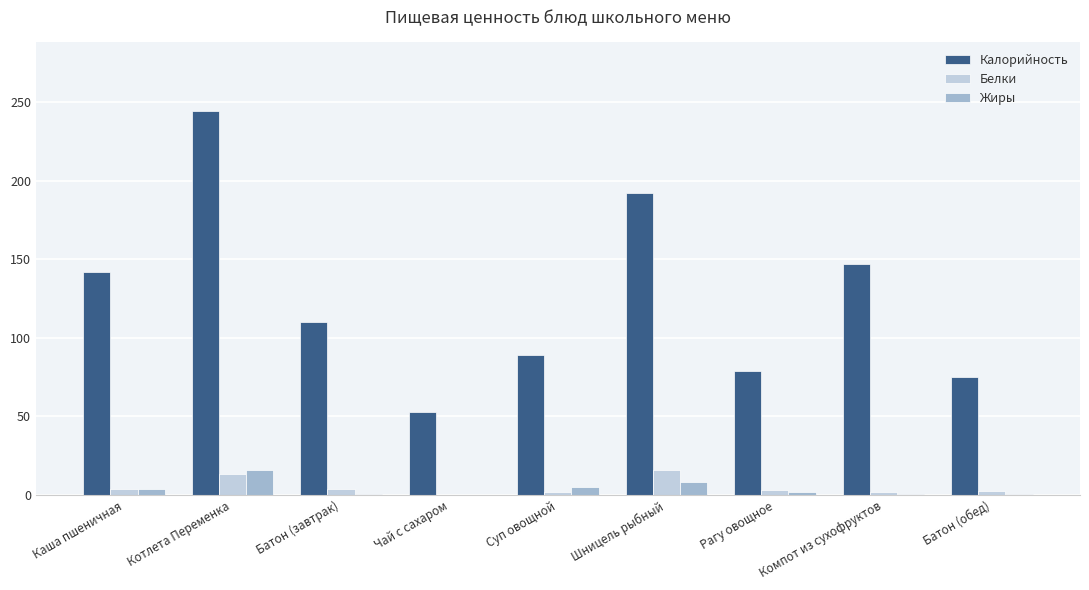

True or false: Жиры has a value of 25.8 at Котлета Переменка.

False